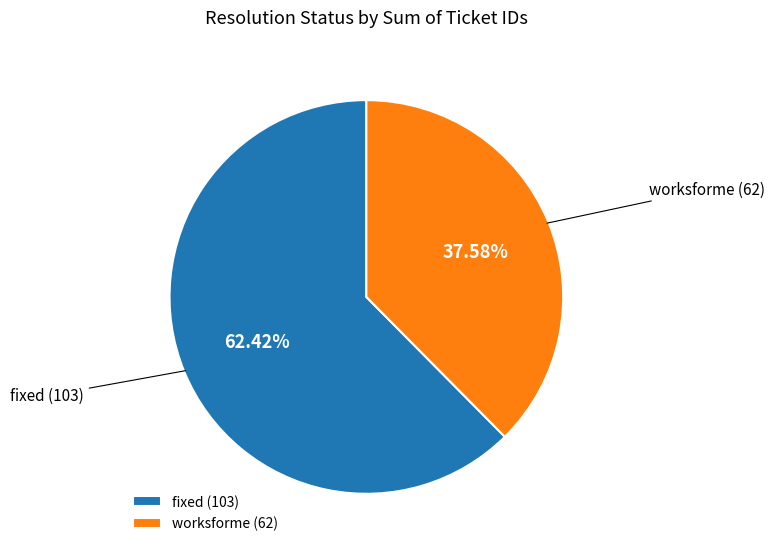

To the nearest percent, what portion does fixed represent?

62%